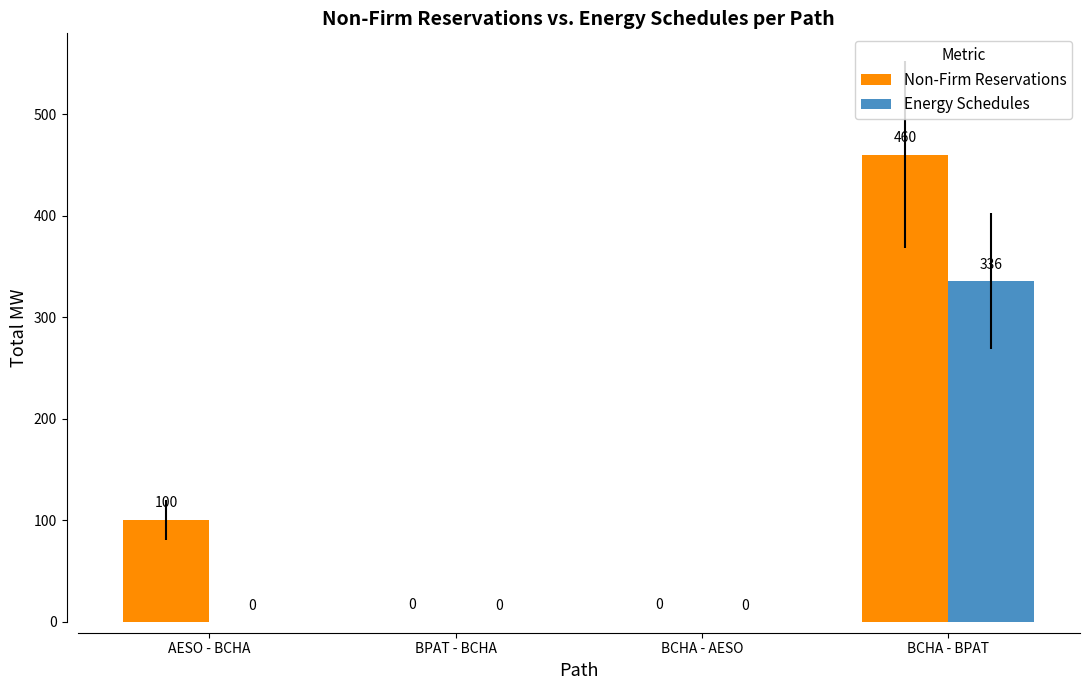

What is the average value of the Non-Firm Reservations series?

140